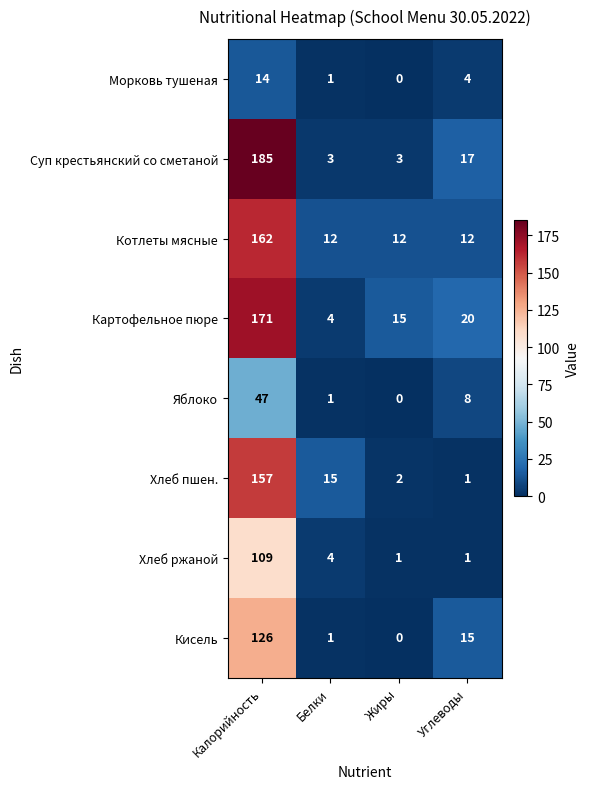

The value of Суп крестьянский со сметаной at Жиры is 2. True or false?

False